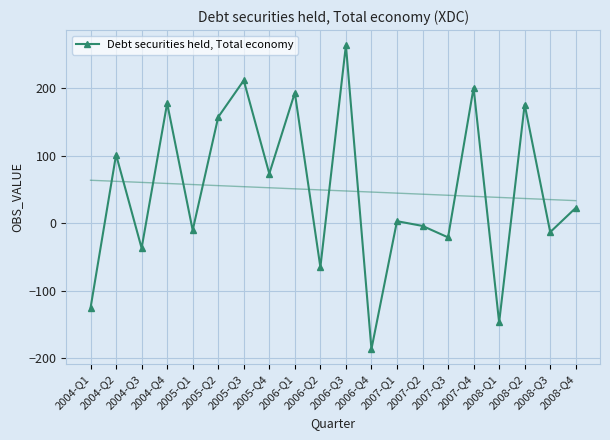

How many distinct data groups are displayed?

1